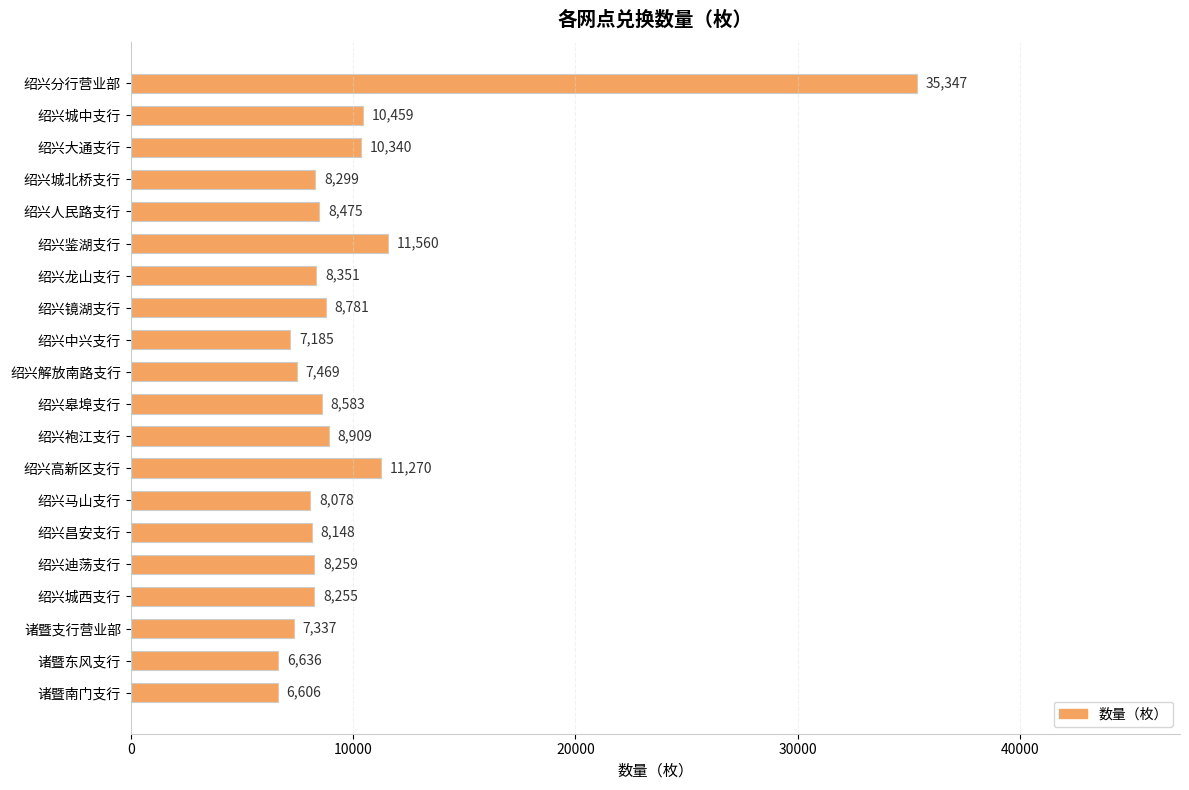

How many categories are shown in the chart?

20